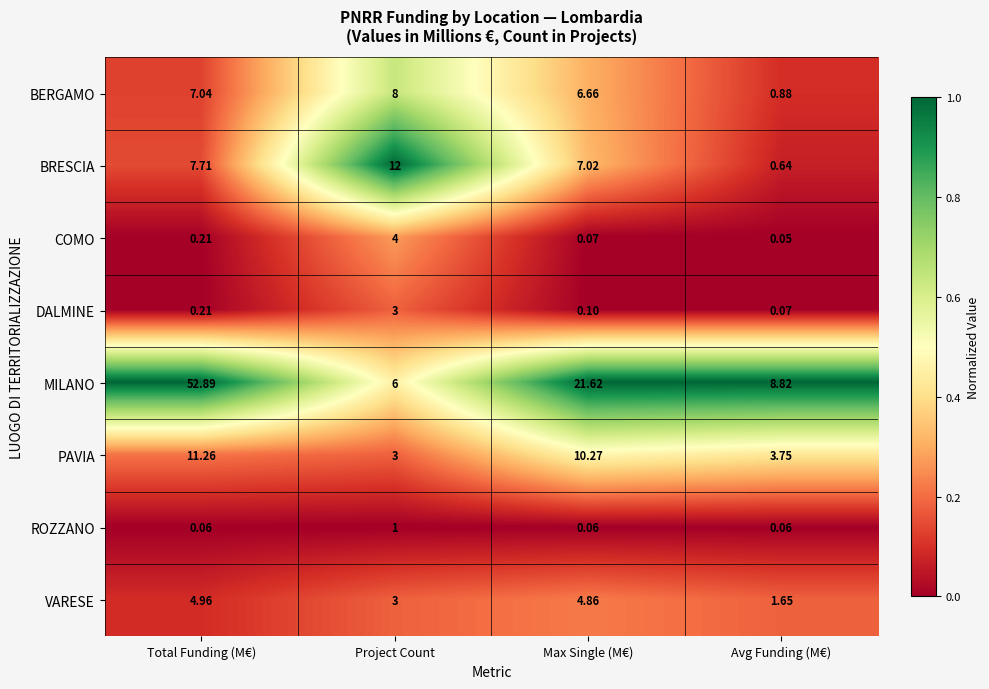

At which label is DALMINE closest to 1?

Total Funding (M€)